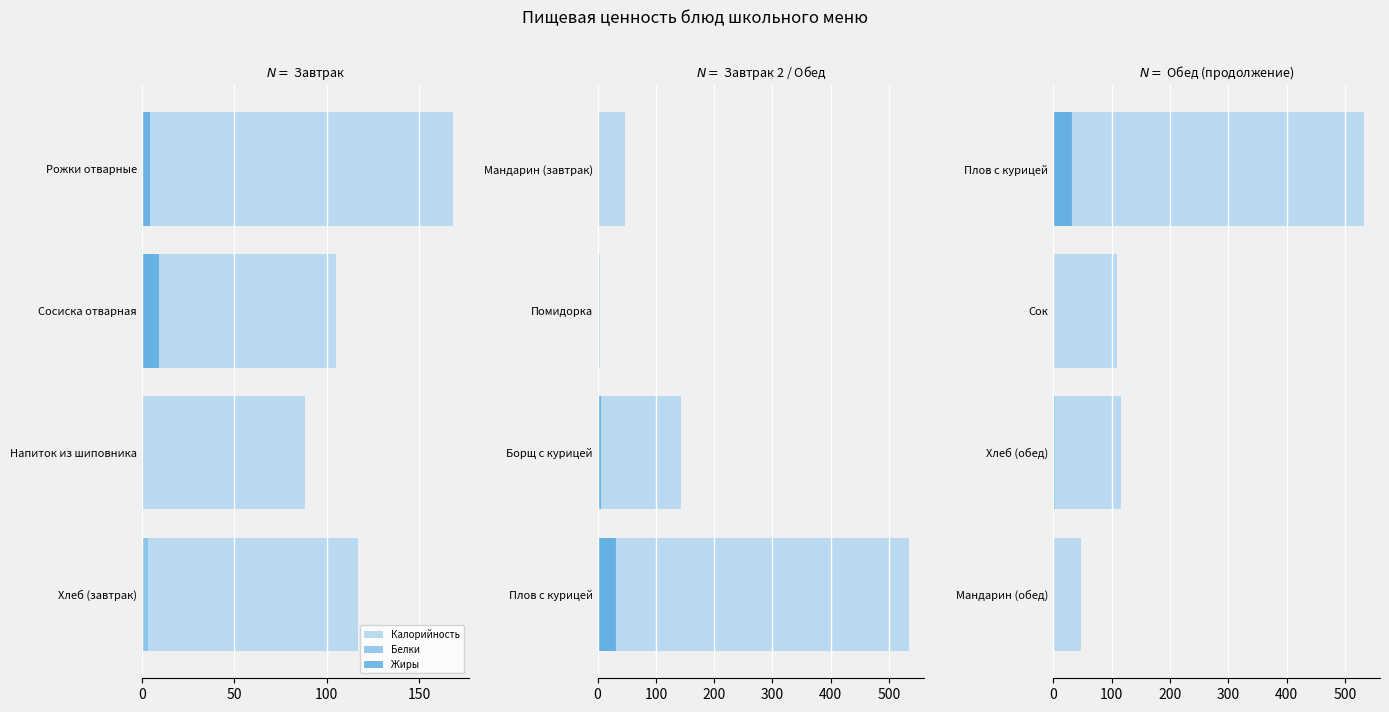

What value does the Белки series have at Сок?

1.3